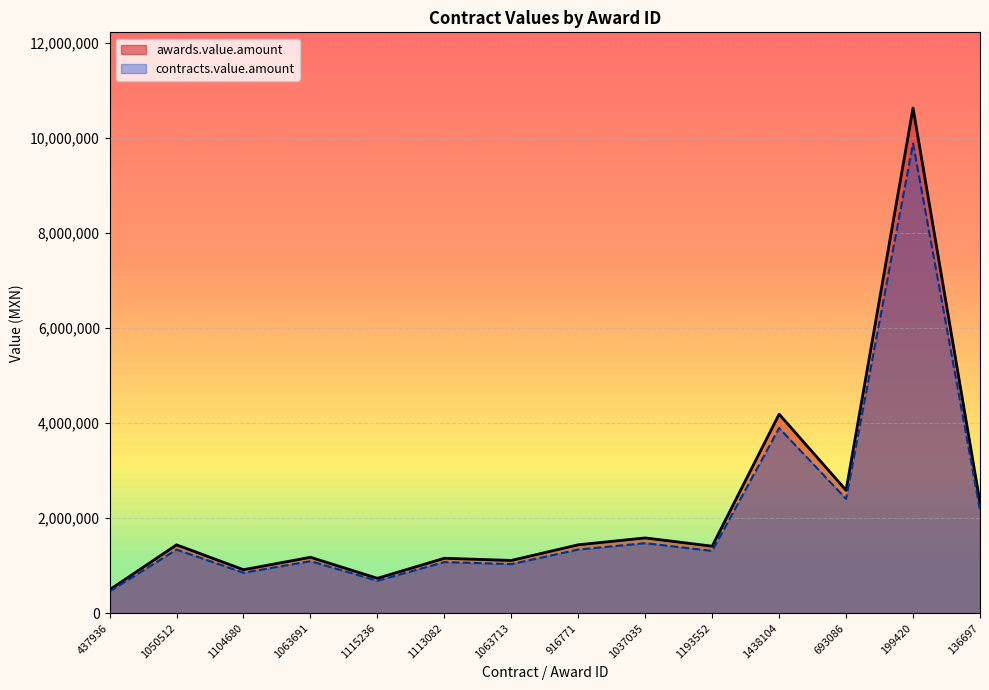

Is it true that awards.value.amount equals 898684.0 at 916771?

False